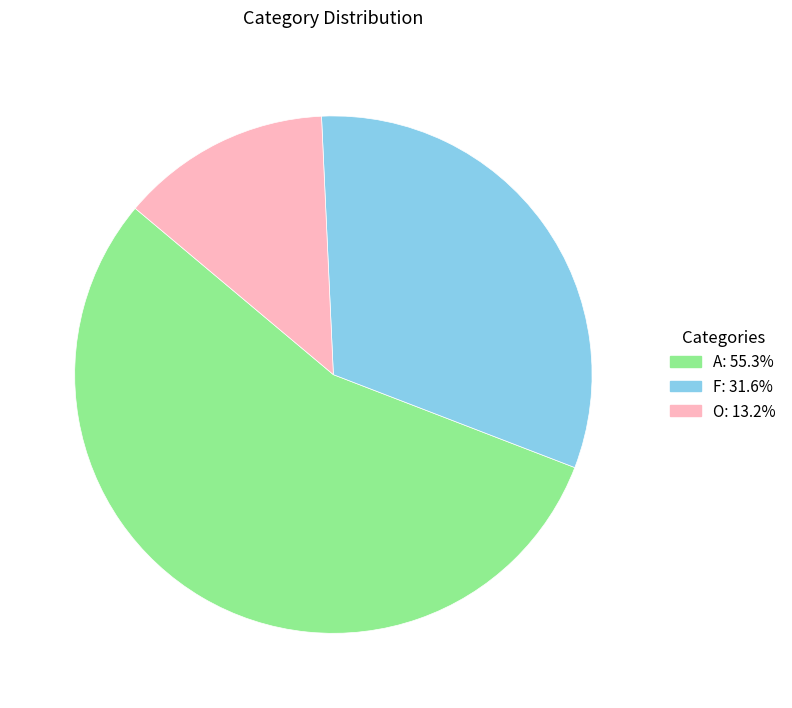

Is there any slice that represents more than half of the pie?

Yes